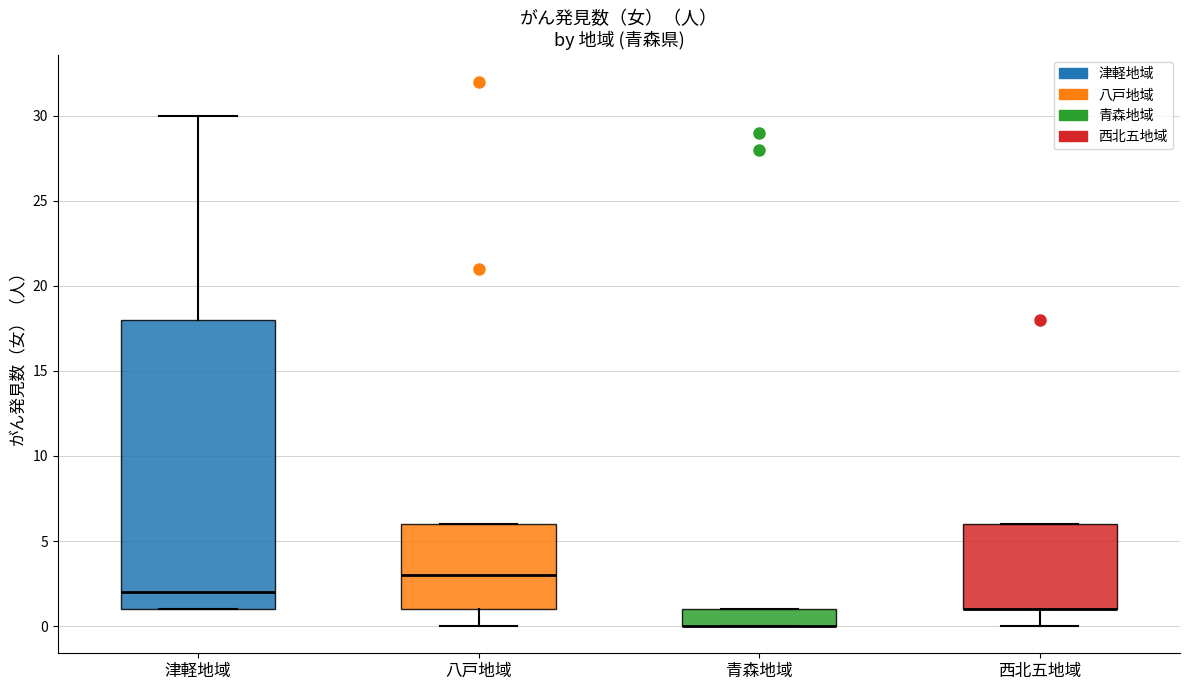

Where is the upper edge of the box for 津軽地域 on the y-axis? The values are not printed on the chart, so give them approximately, as read against the axis.

18